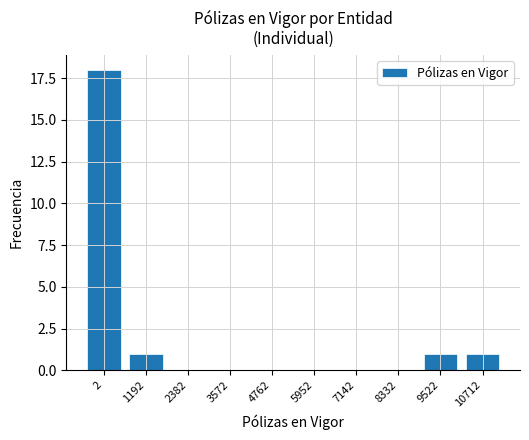

Reading left to right, what are all the values shown in this chart?

2=18	1192=1	2382=0	3572=0	4762=0	5952=0	7142=0	8332=0	9522=1	10712=1